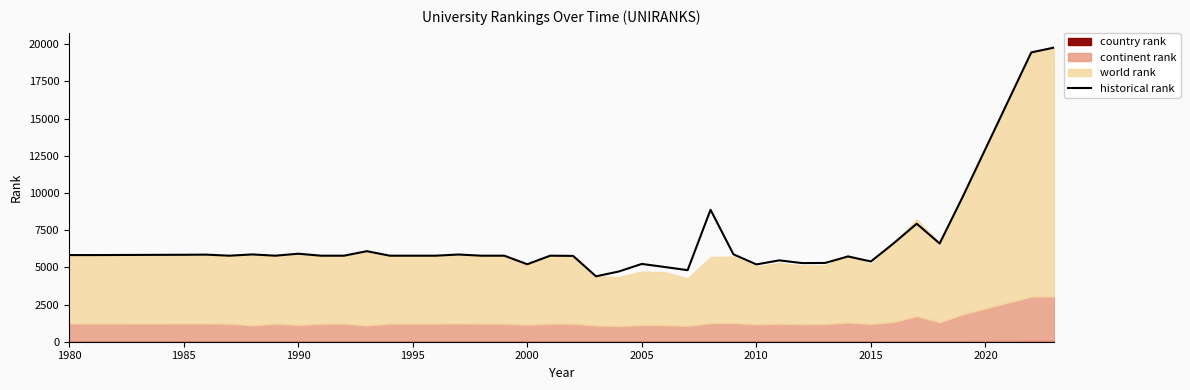

What is the maximum value for historical rank?

19780.0